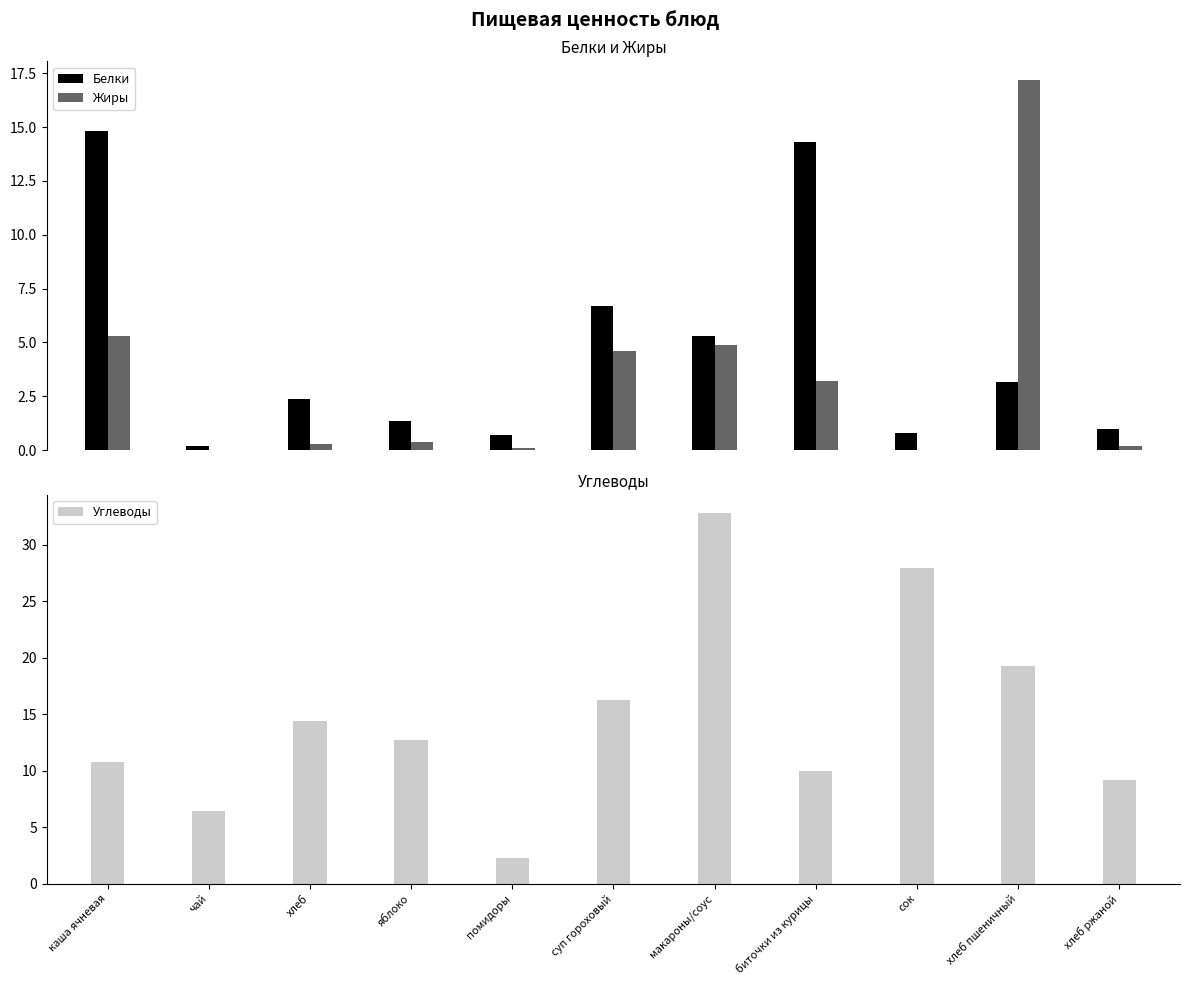

What is the difference between the maximum and second lowest values in the Жиры series?

17.2